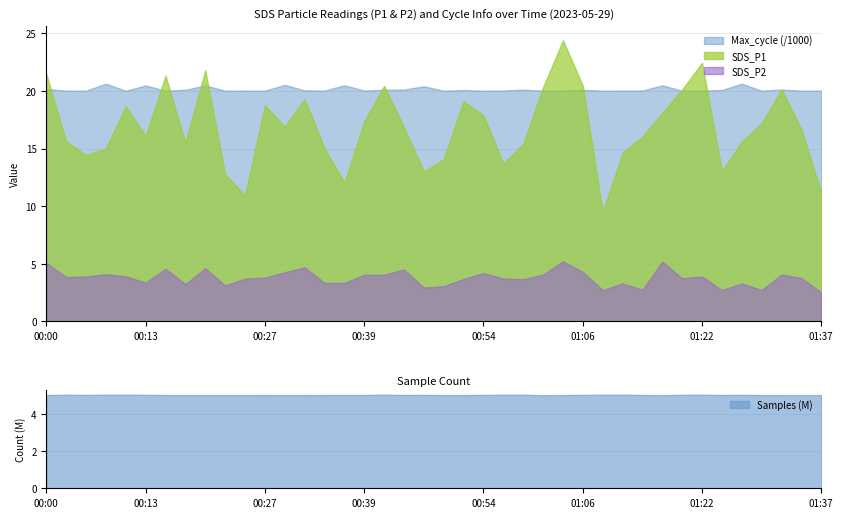

True or false: SDS_P2 and SDS_P1 cross at least once.

False